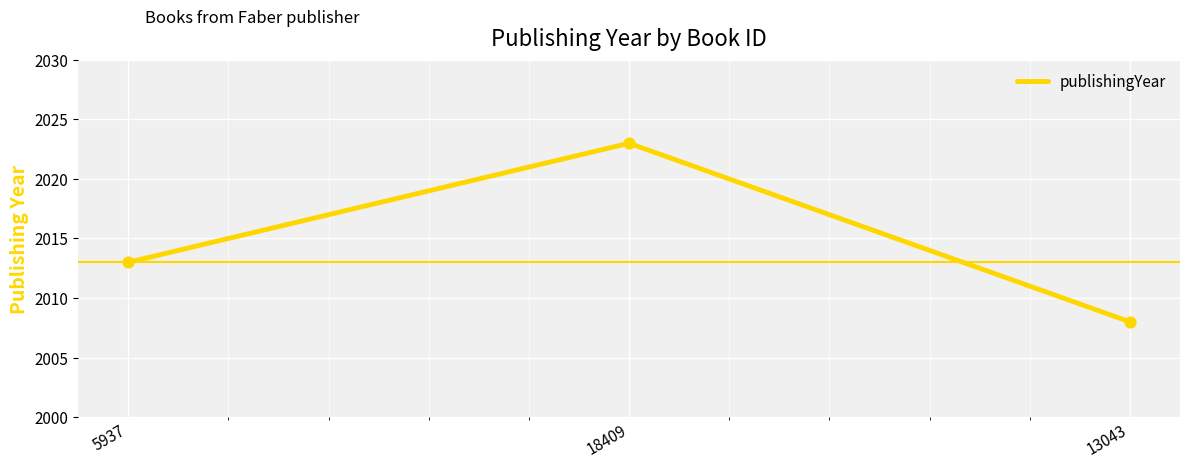

What is the change in value from 5937 to 13043?

-5